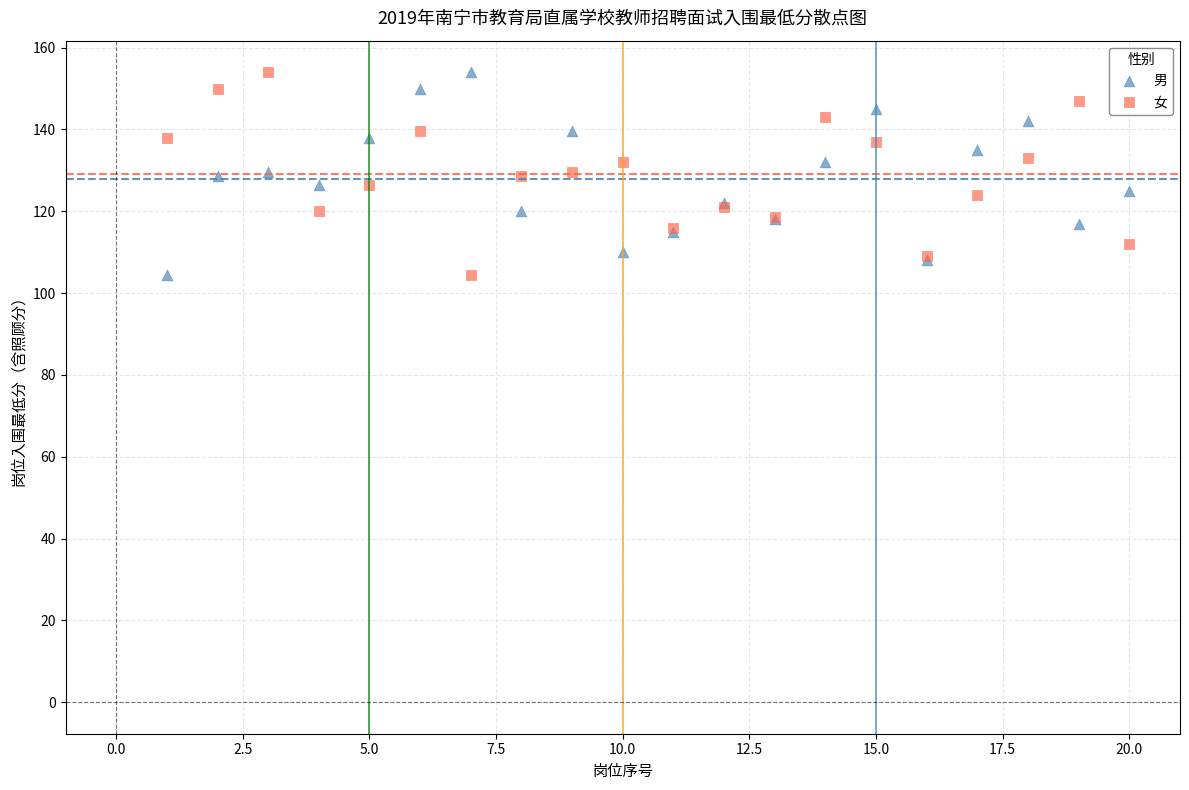

What are all the series names shown in the legend?

男, 女